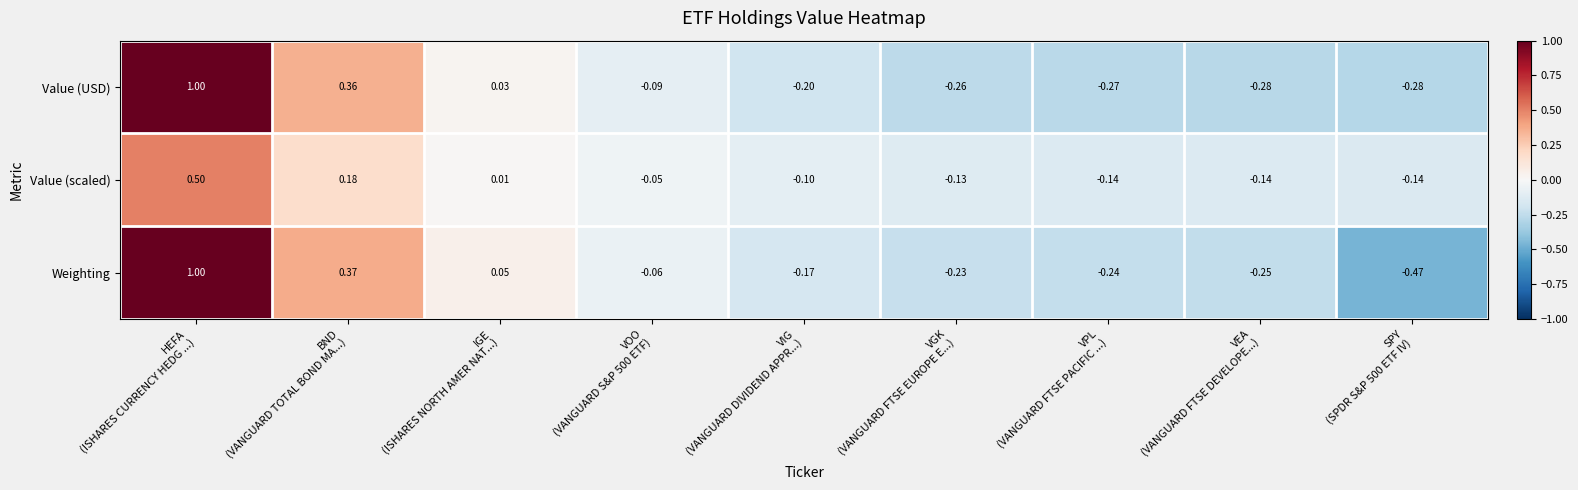

At which category is the sum across all series the highest?

HEFA
(ISHARES CURRENCY HEDG ...)